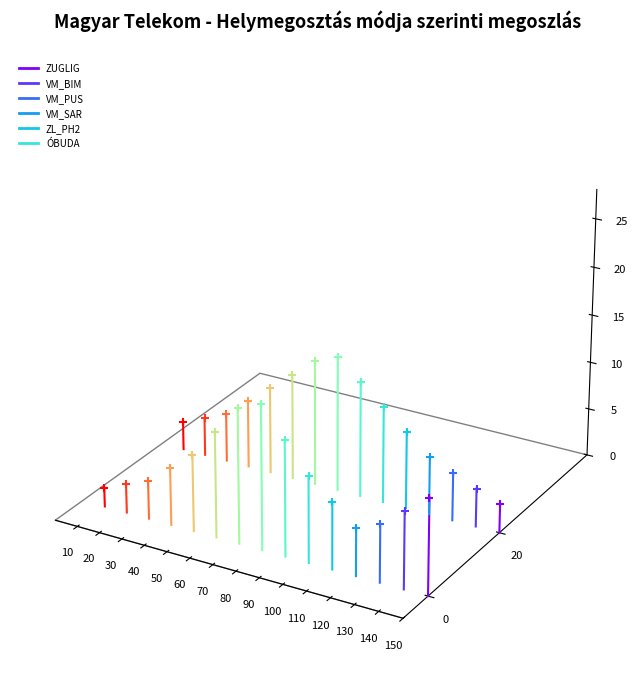

Between 140 and 150, which is larger?

140